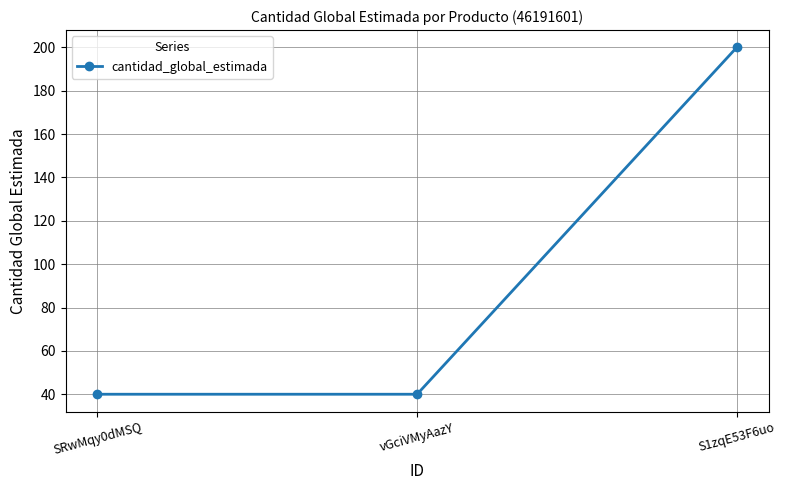

Is it true that the value at SRwMqy0dMSQ is 53?

False